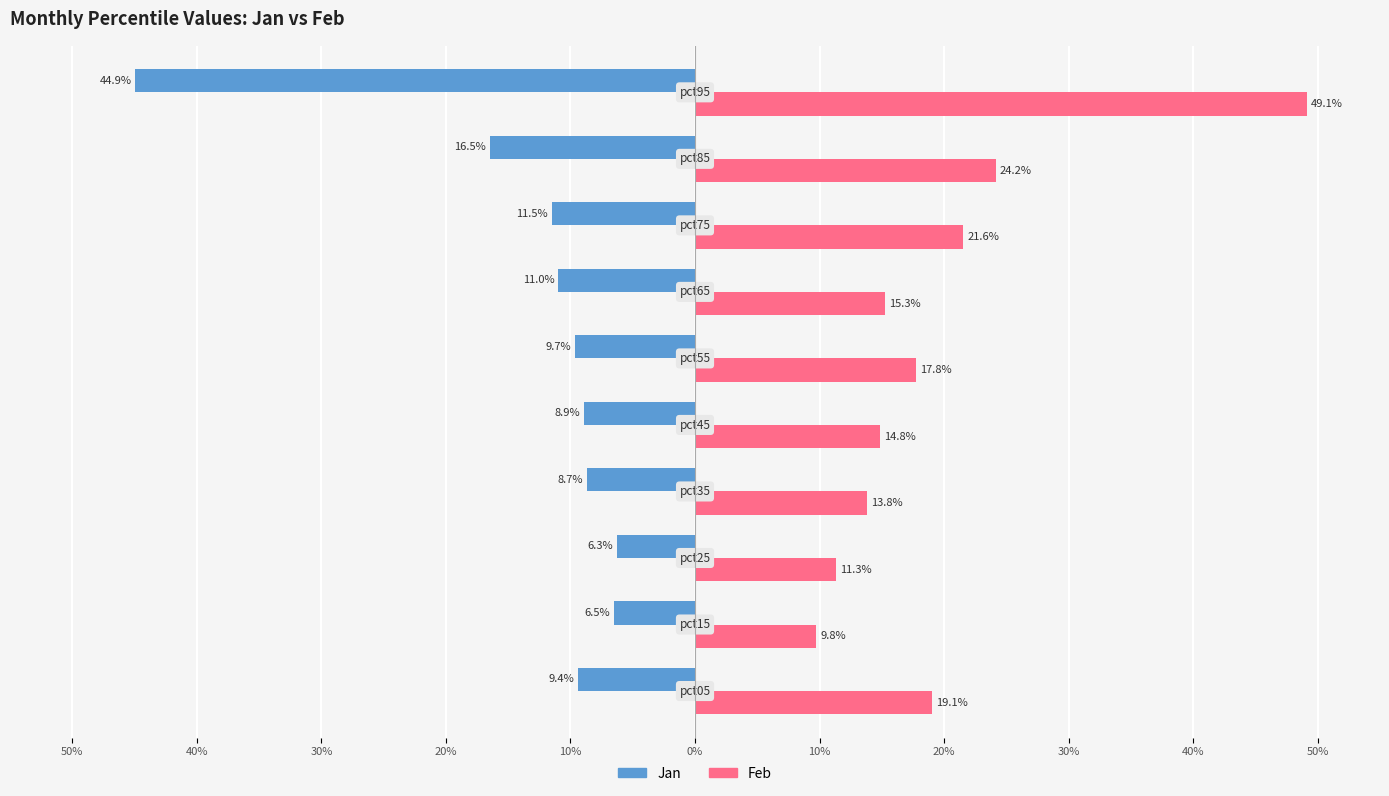

Reading left to right, what are all the values shown in this chart?

Jan: -0.1	-0.1	-0.1	-0.1	-0.1	-0.1	-0.1	-0.1	-0.2	-0.4
Feb: 0.2	0.1	0.1	0.1	0.1	0.2	0.2	0.2	0.2	0.5